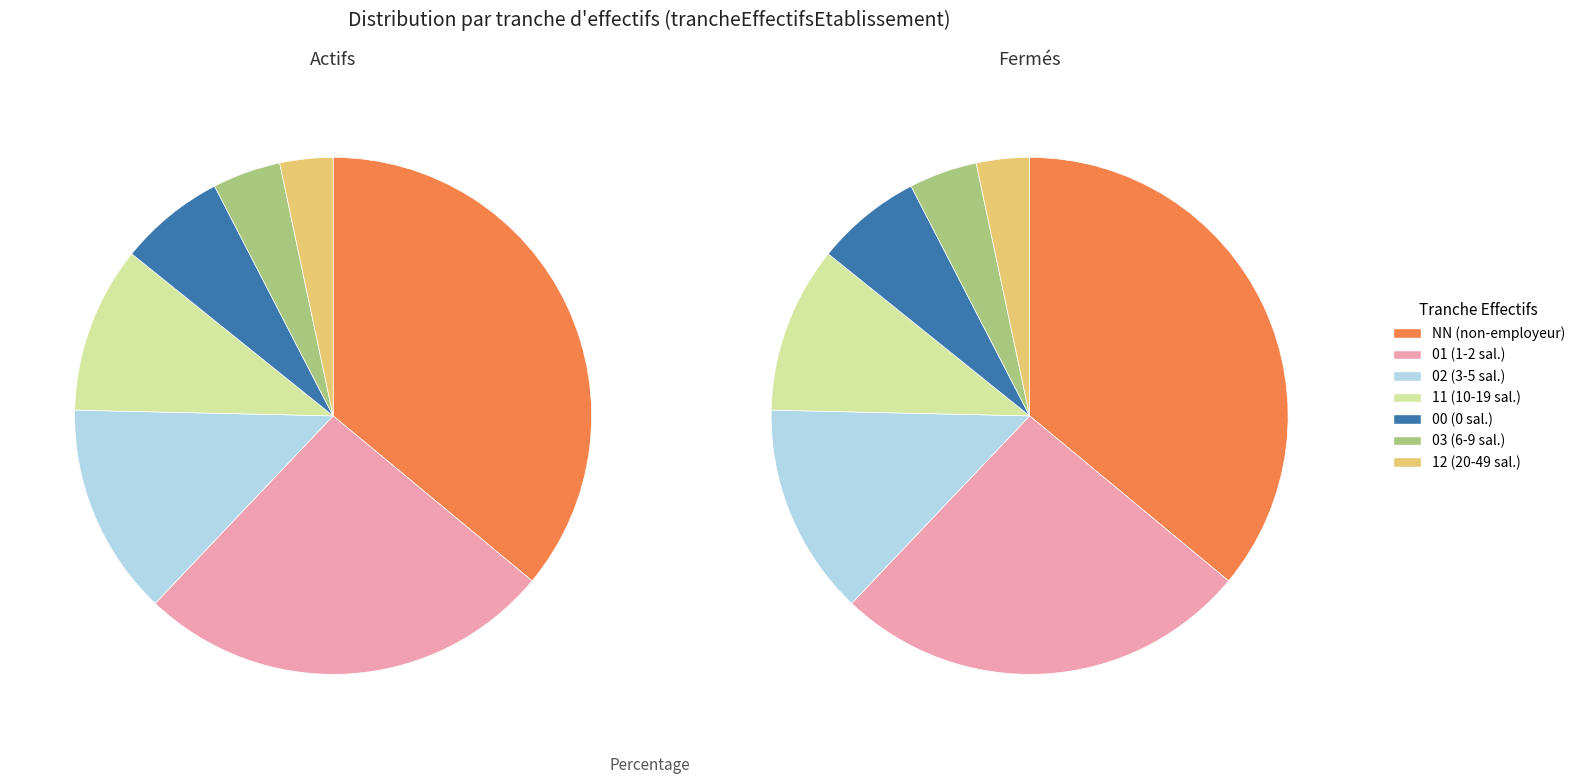

What percentage do 01 and 00 together represent?

32.7%